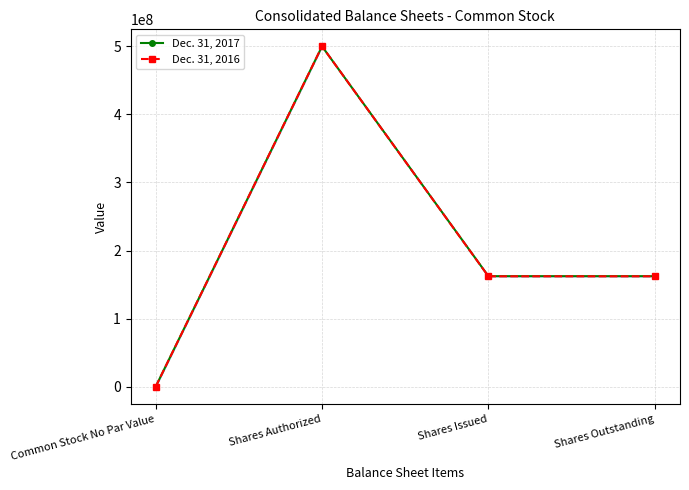

What is the total value across all series at Shares Outstanding?

324579968